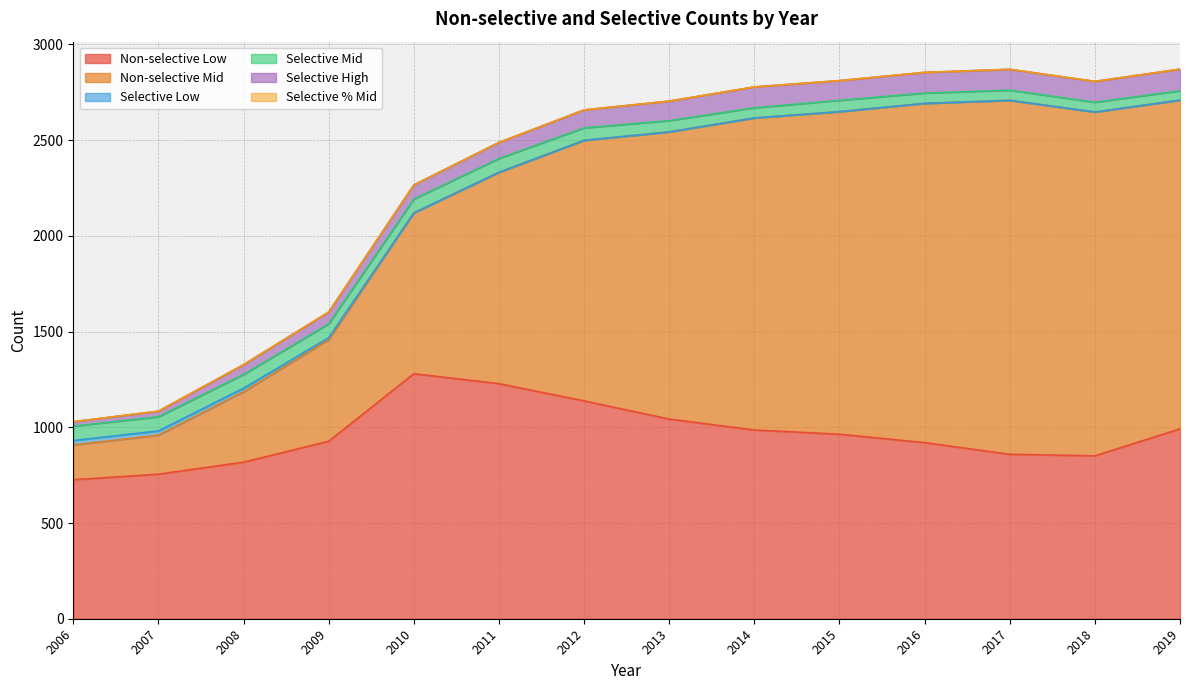

How many data points does each series have?

14